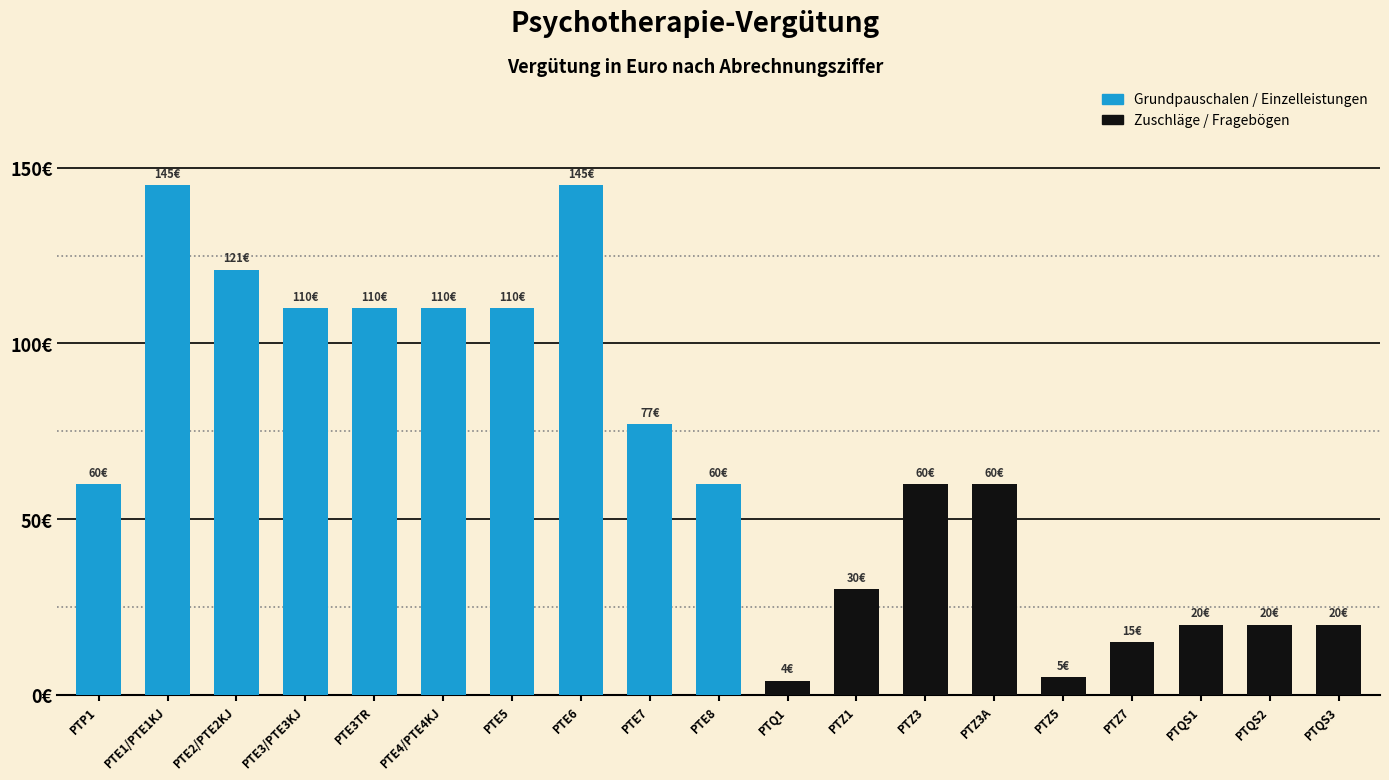

Are the bars grouped side by side (vs. stacked)?

No